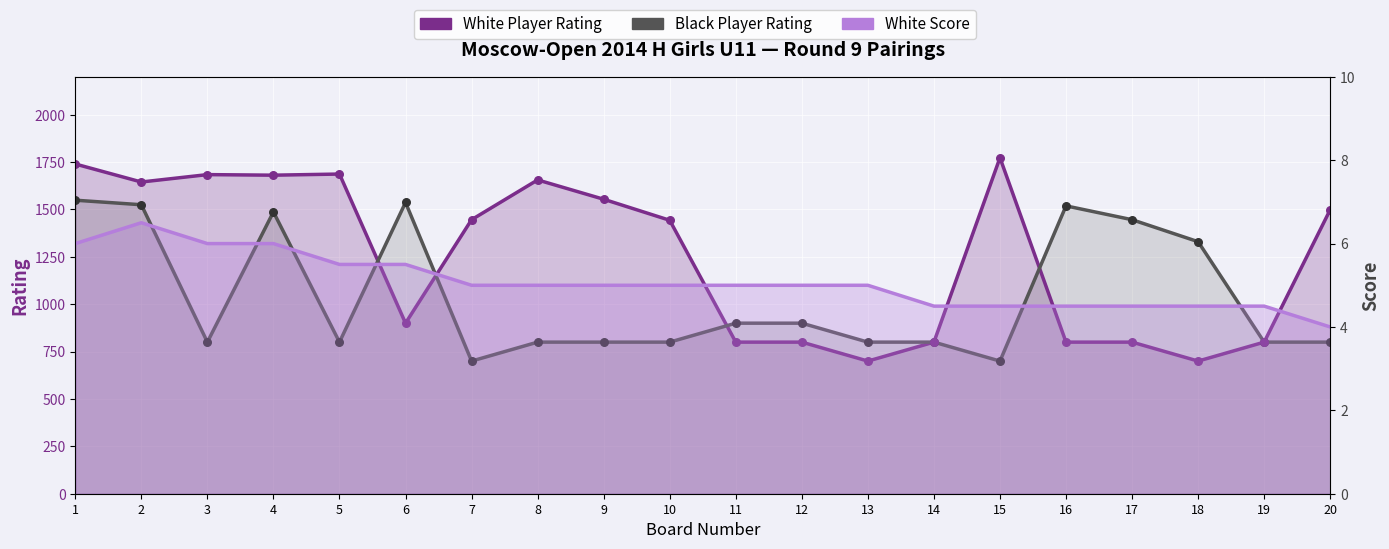

What is the total value across all series at 9?

2359.0